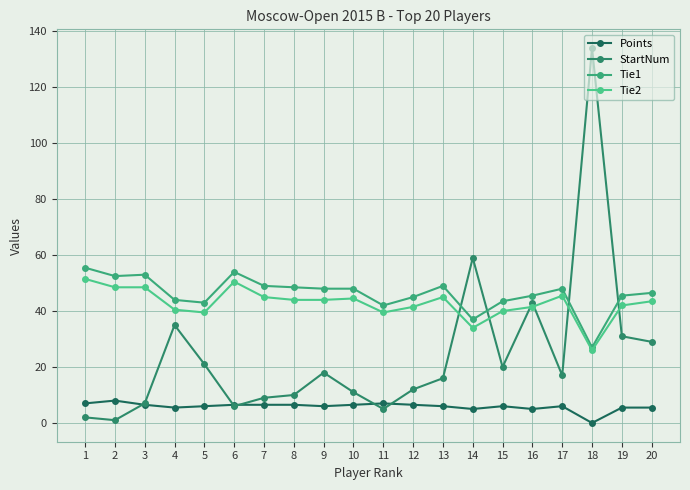

What is the spread (max minus min) of values at 1?

53.5